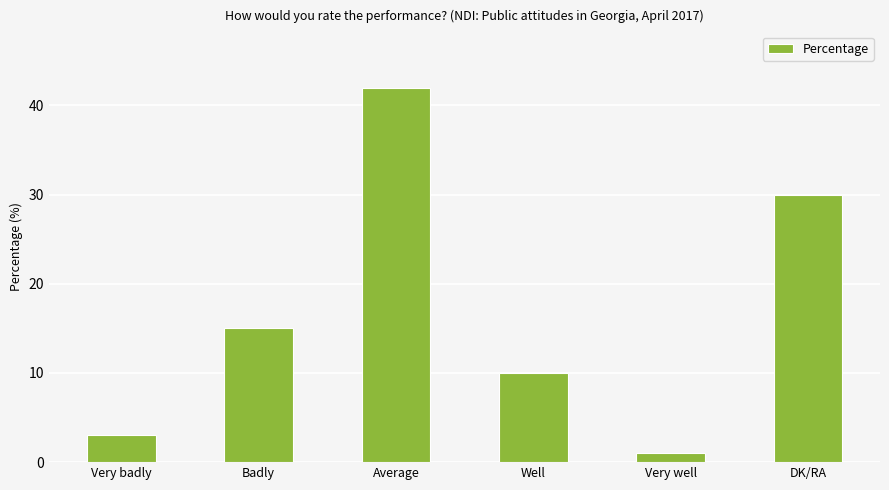

Which category has the lowest value across all series?

Very well